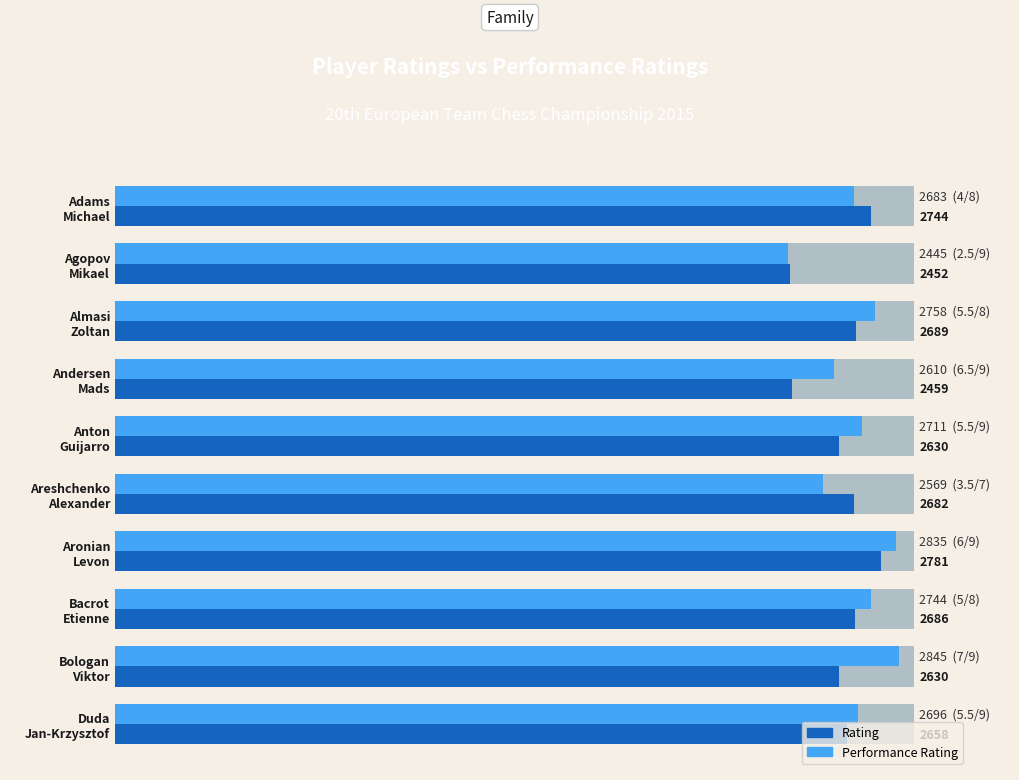

What is the sum of all Rating values?

26411